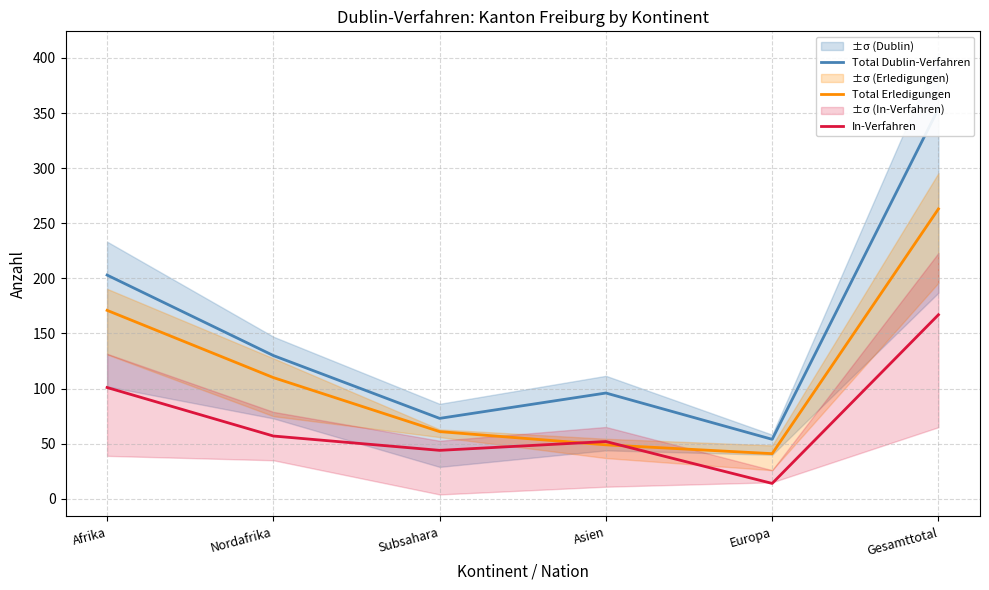

What is the spread (max minus min) of values at Asien?

47